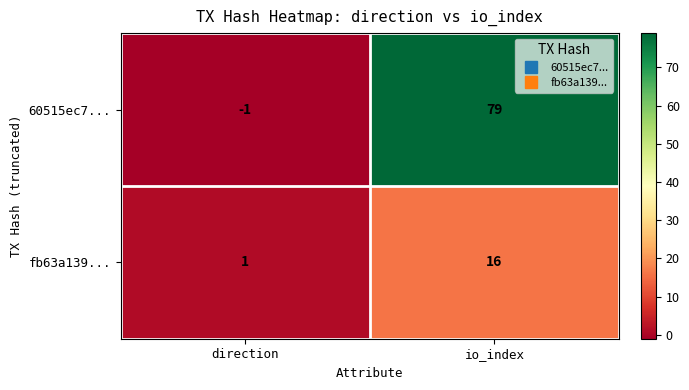

Reading left to right, extract all data points from this chart.

60515ec7...: direction=-1	io_index=79
fb63a139...: direction=1	io_index=16